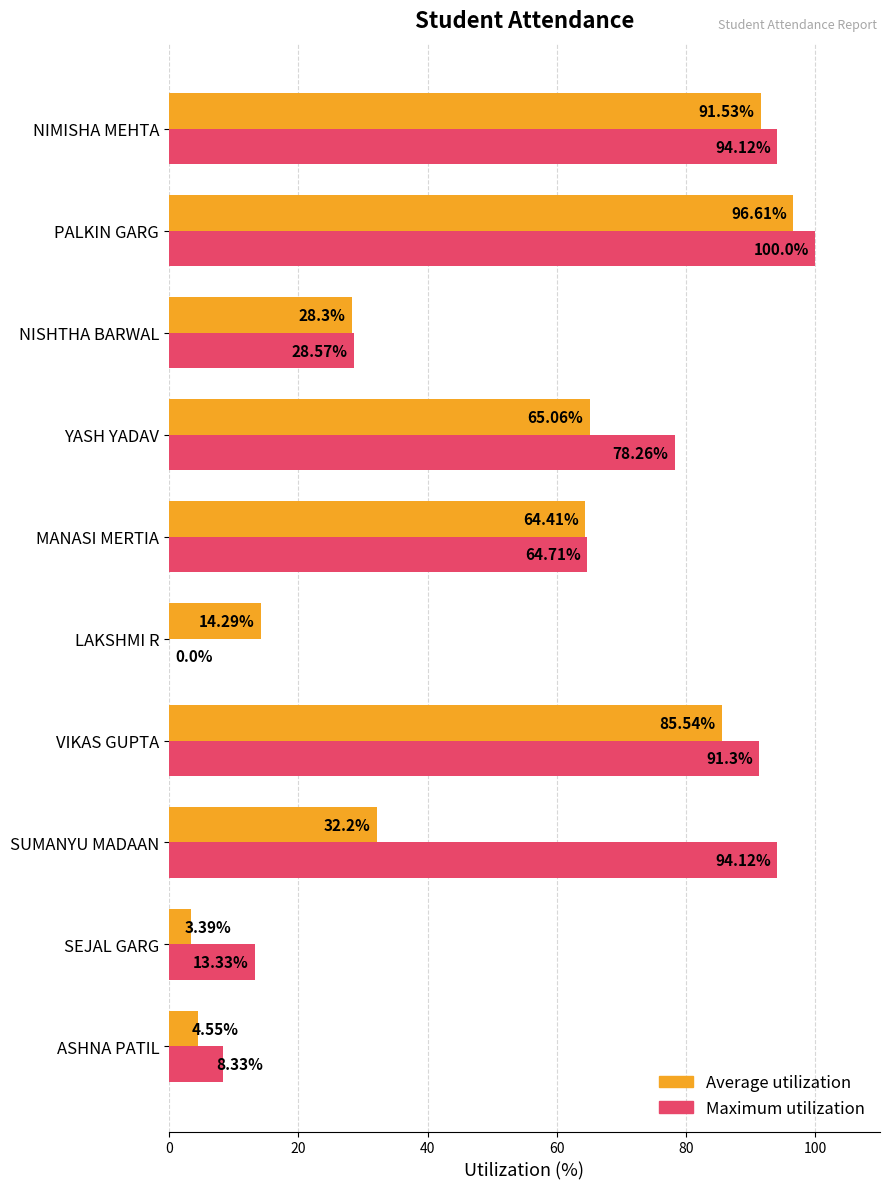

At which category is the sum across all series the highest?

PALKIN GARG